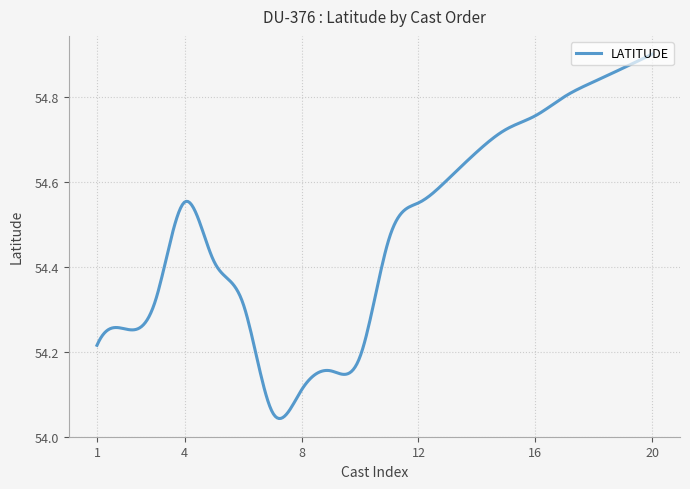

How many lines are shown in the chart?

1